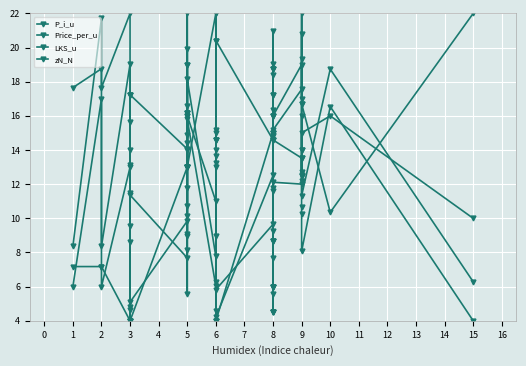

Which has a higher value, 8 or 6?

8